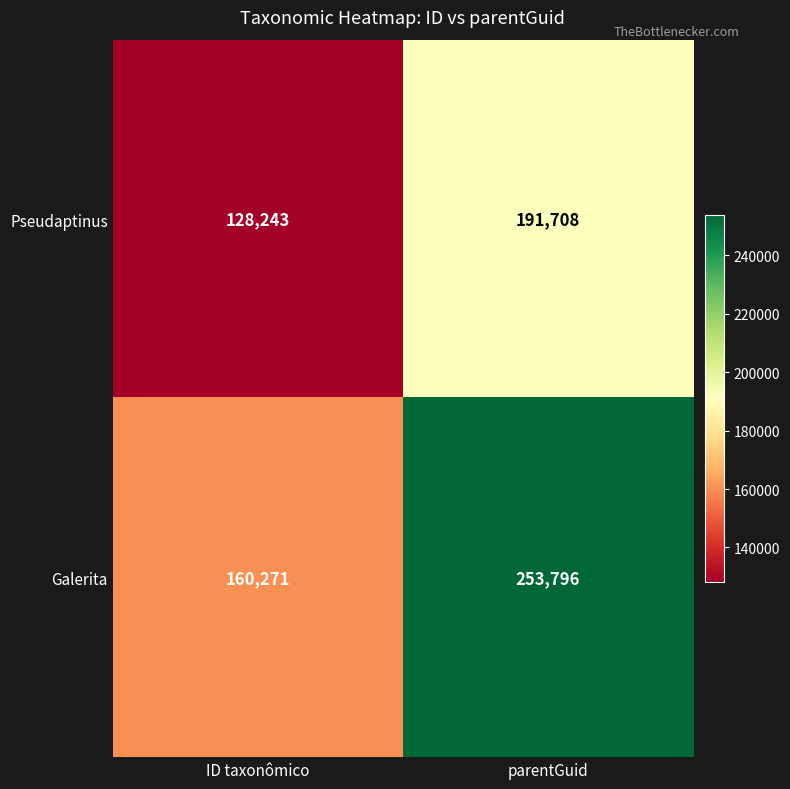

The Galerita series shows 160271 at ID taxonômico. True or false?

True